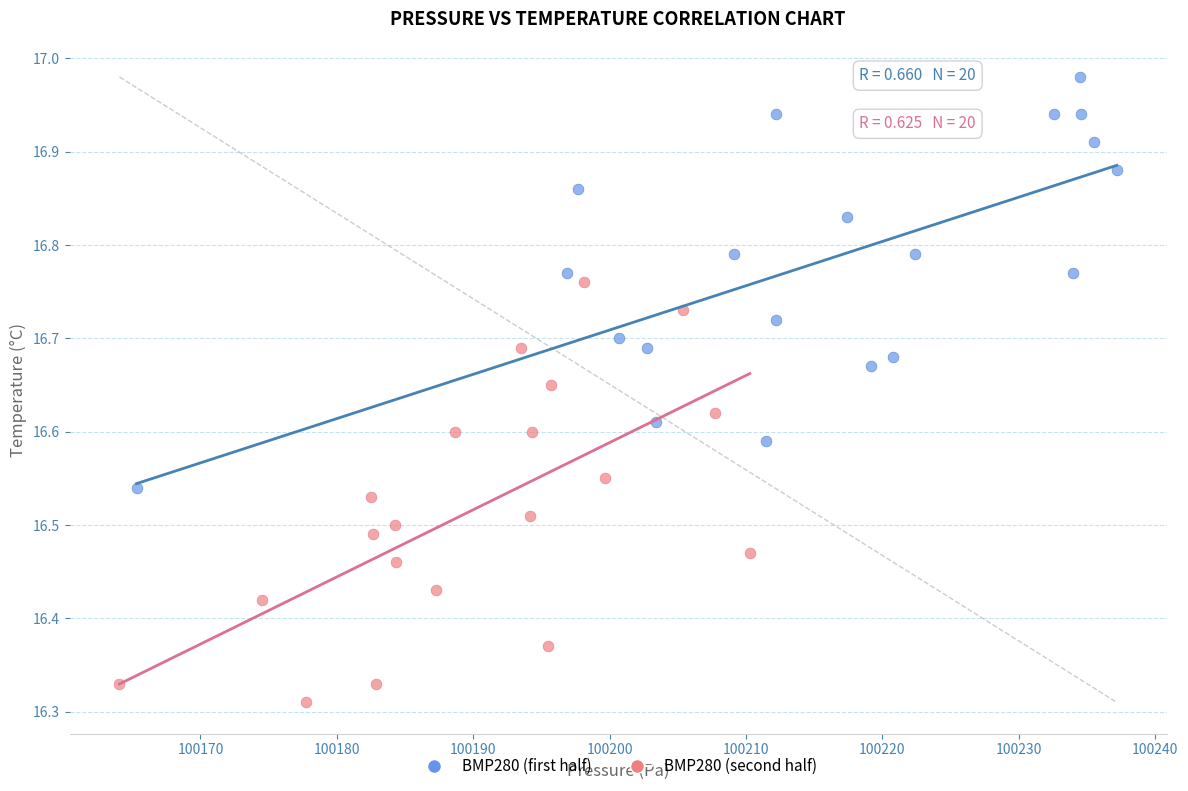

Which series contains the lowest Y value?

BMP280 (second half)